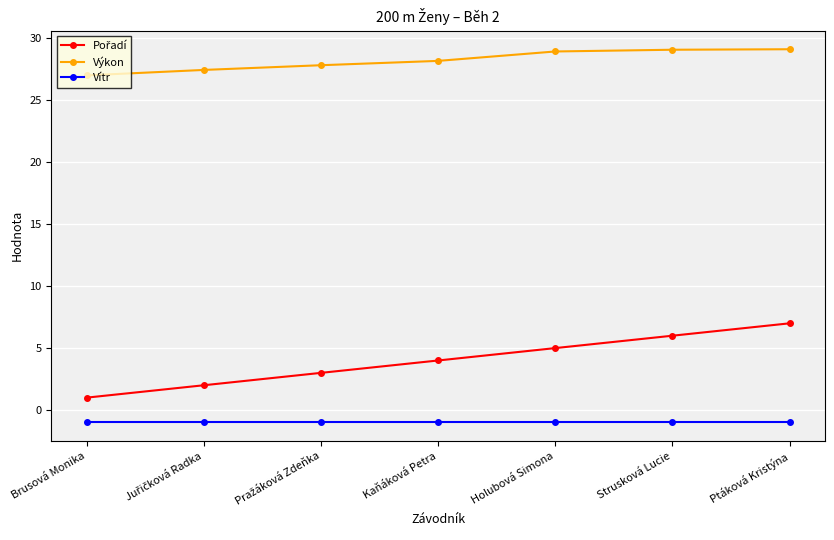

What is the label of the 2nd point from the right?

Strusková Lucie